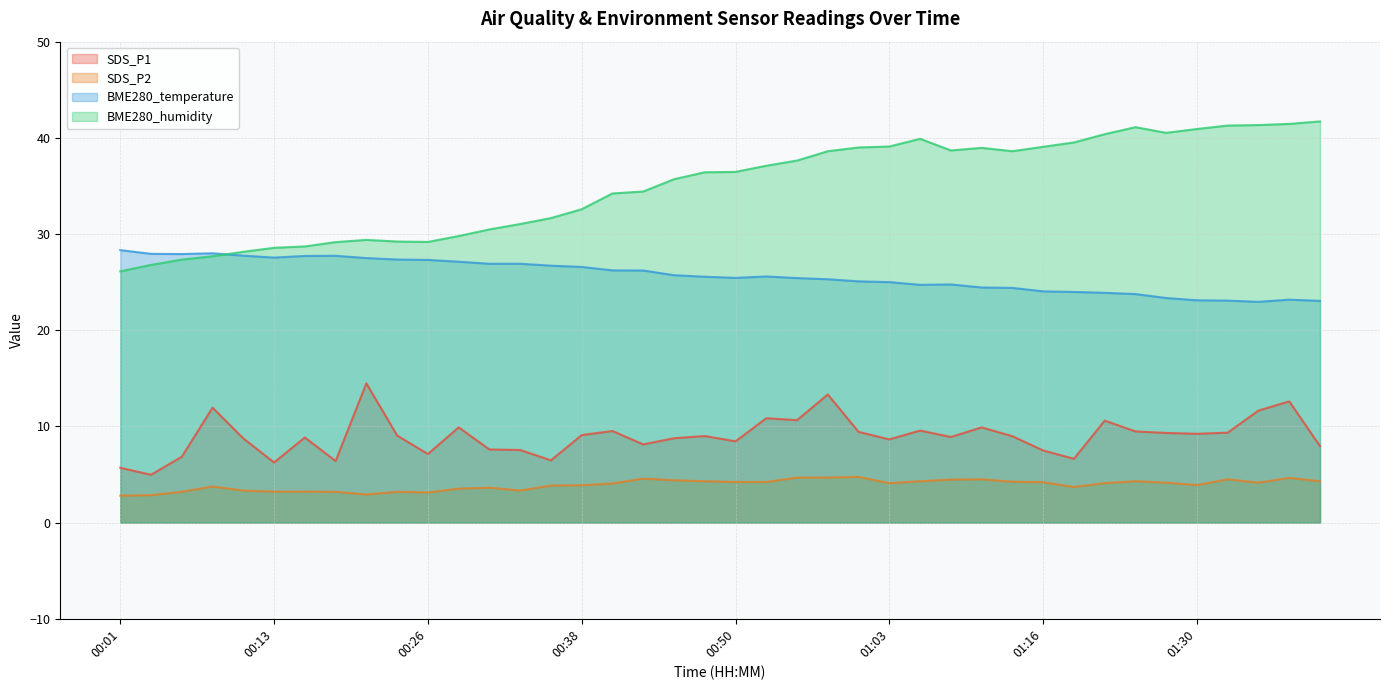

Rank the series at 00:40 from highest to lowest value.

BME280_humidity, BME280_temperature, SDS_P1, SDS_P2